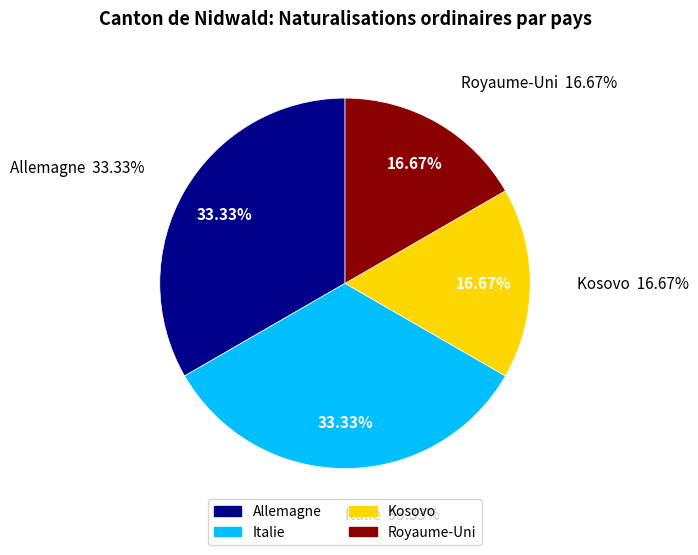

The Italie slice represents 33% of the pie. True or false?

True